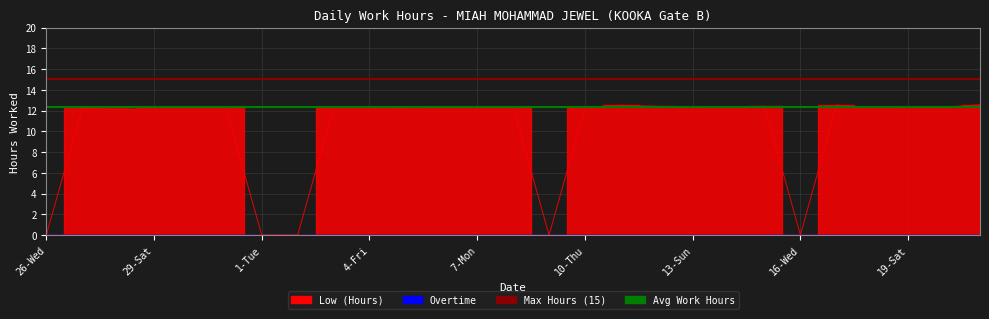

What is the lowest value of the Max Hours (15) series?

15.0